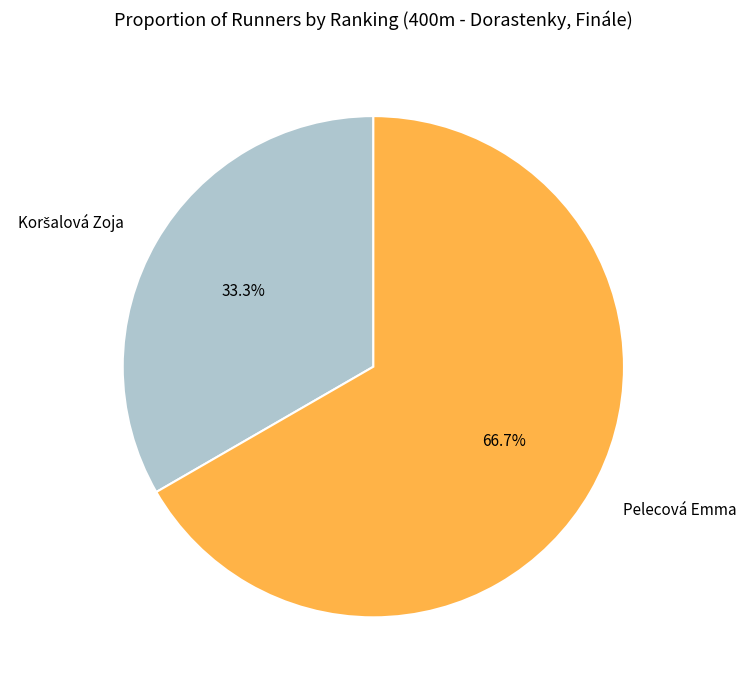

How much of the chart is everything except Pelecová Emma?

33.3%